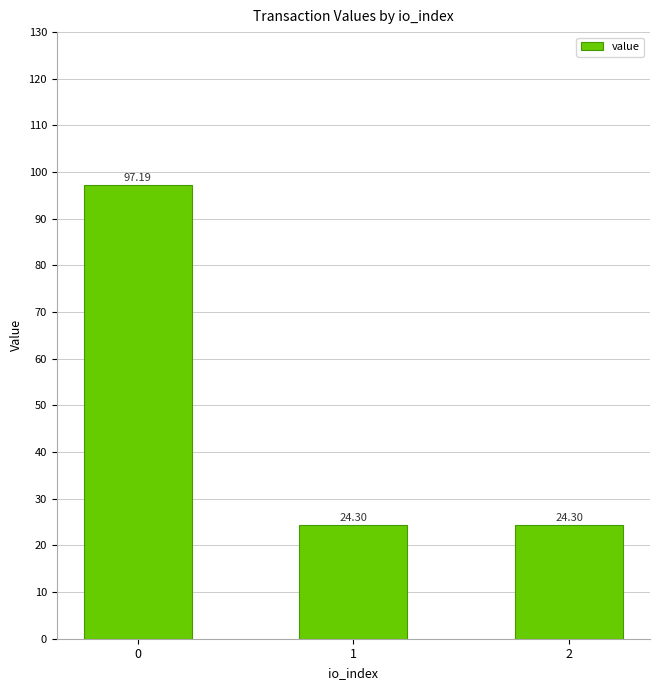

What is the minimum value shown in the chart?

24.3